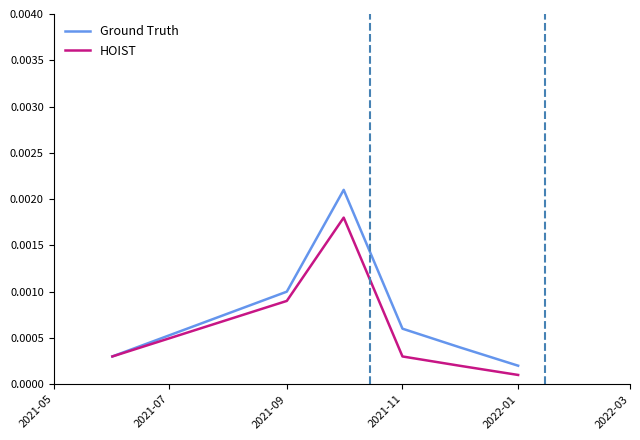

Which series has the largest total across all categories?

Ground Truth